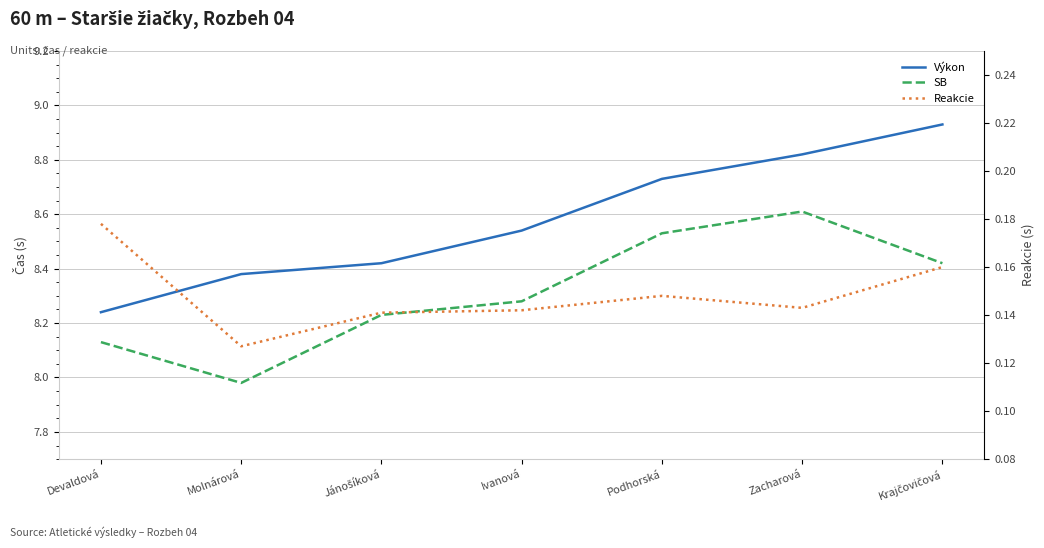

Is the value of Reakcie at Ivanová greater than the value of Výkon at Krajčovičová?

No